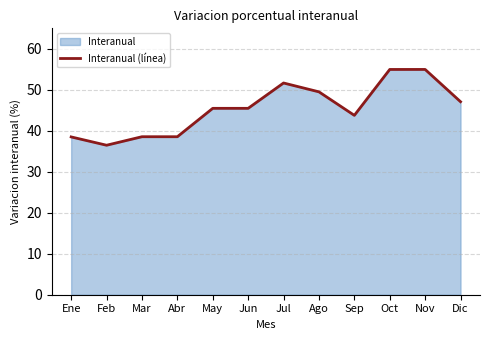

Reading left to right, extract all data points from this chart.

Ene=38.5	Feb=36.5	Mar=38.6	Abr=38.6	May=45.5	Jun=45.5	Jul=51.7	Ago=49.5	Sep=43.8	Oct=55.0	Nov=55.0	Dic=47.1